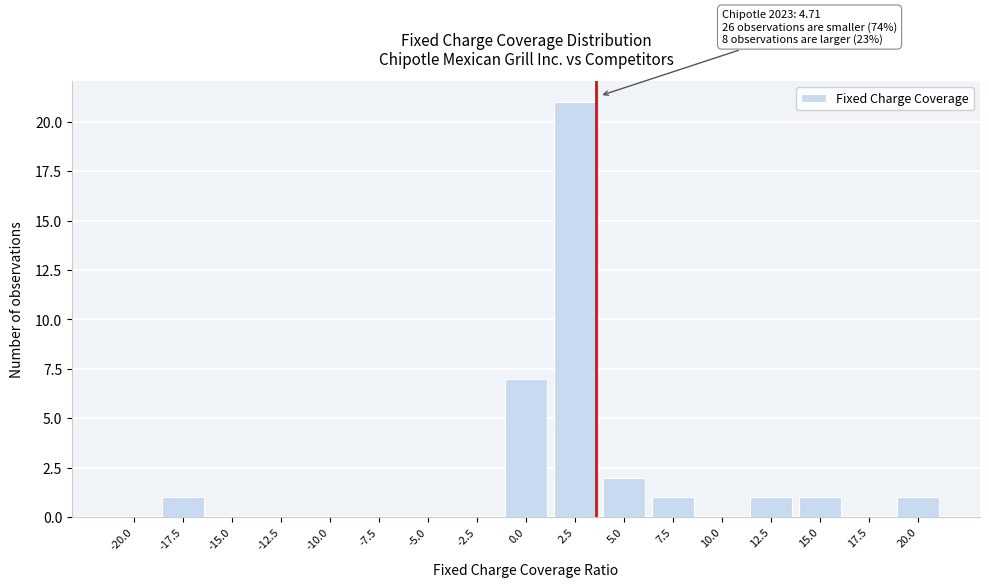

Reading left to right, extract all data points from this chart.

-20.0=0	-17.5=1	-15.0=0	-12.5=0	-10.0=0	-7.5=0	-5.0=0	-2.5=0	0.0=7	2.5=21	5.0=2	7.5=1	10.0=0	12.5=1	15.0=1	17.5=0	20.0=1